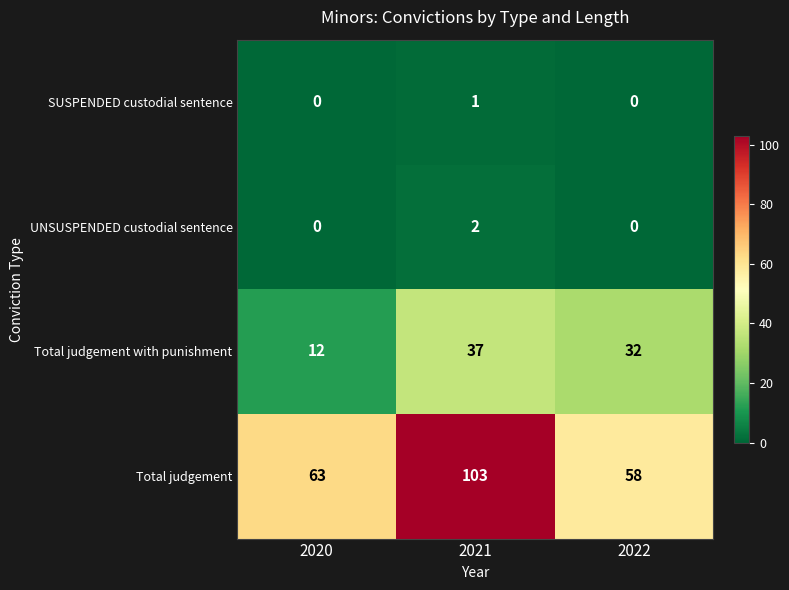

Which series has the largest total across all categories?

Total judgement